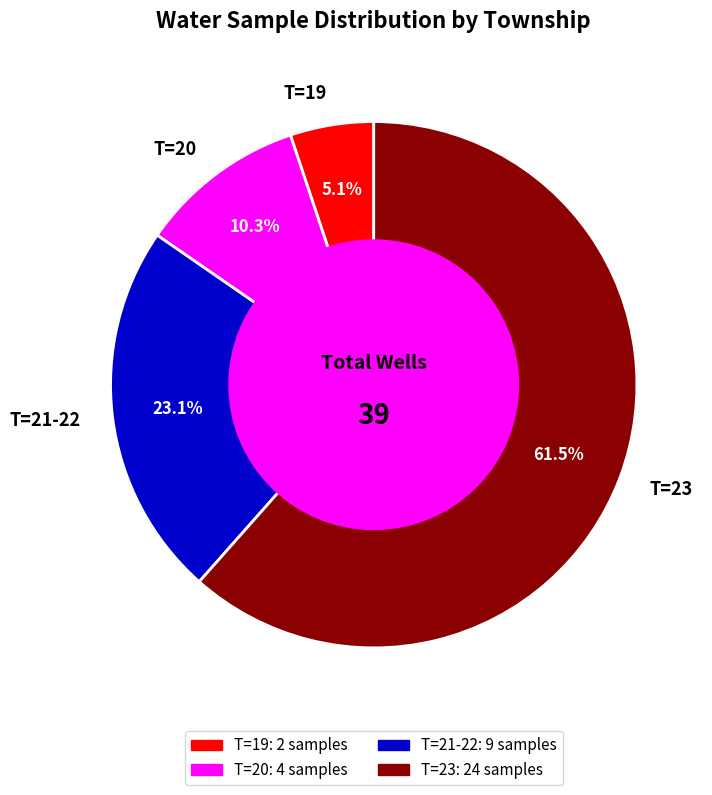

Which category has the smallest portion of the pie?

T=19